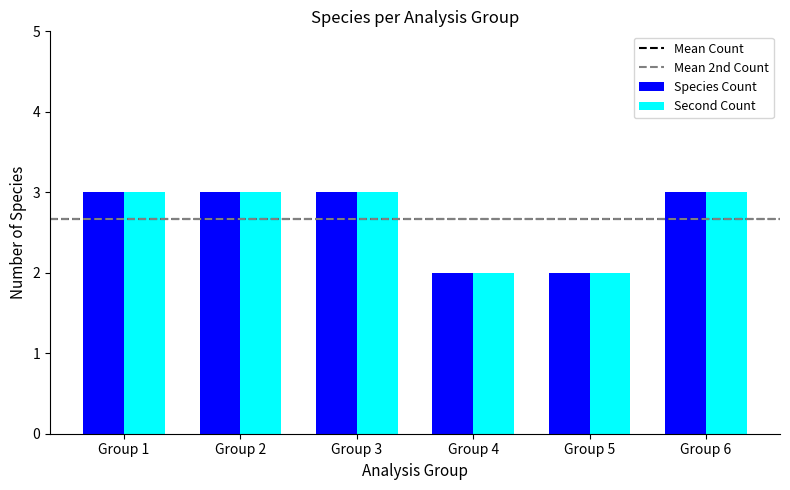

What is the maximum value shown in the chart?

3